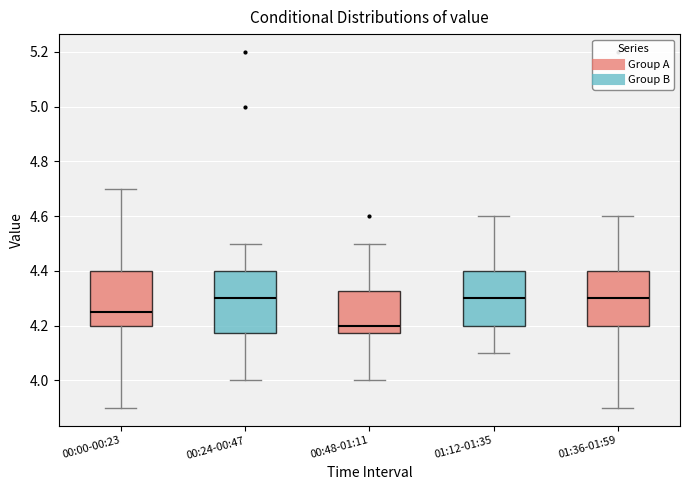

Where does the lower whisker of the box for 00:48-01:11 end on the y-axis? The values are not printed on the chart, so give them approximately, as read against the axis.

4.00